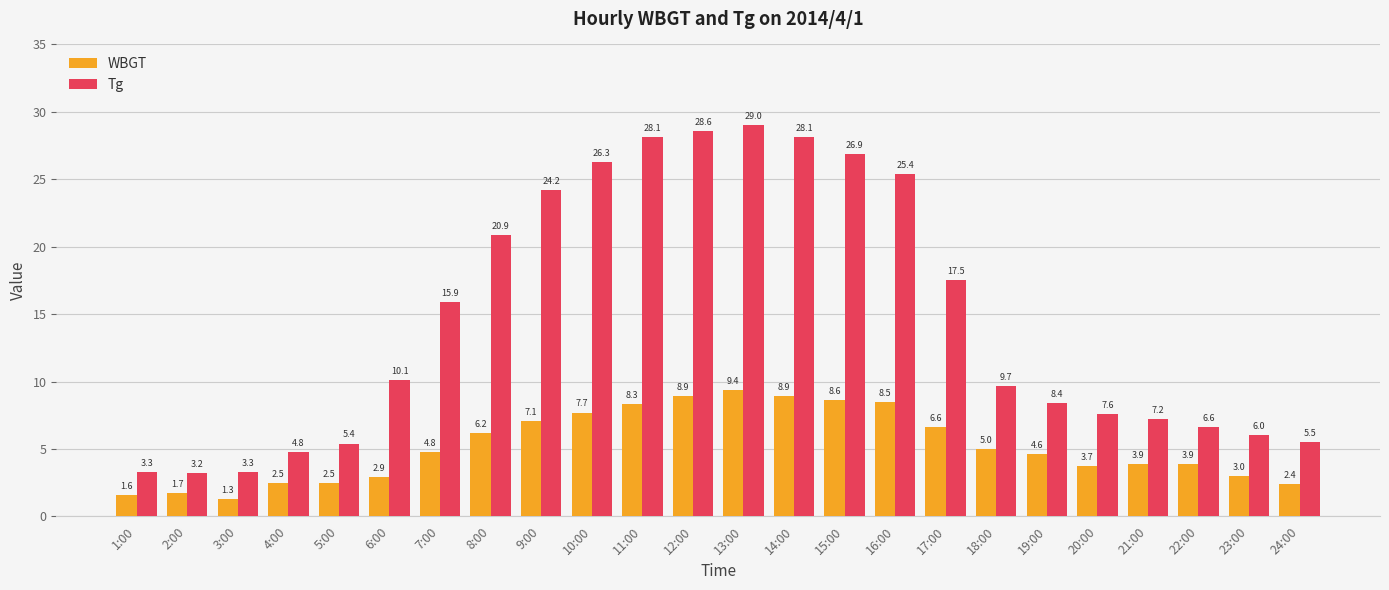

Which series has the largest total across all categories?

Tg